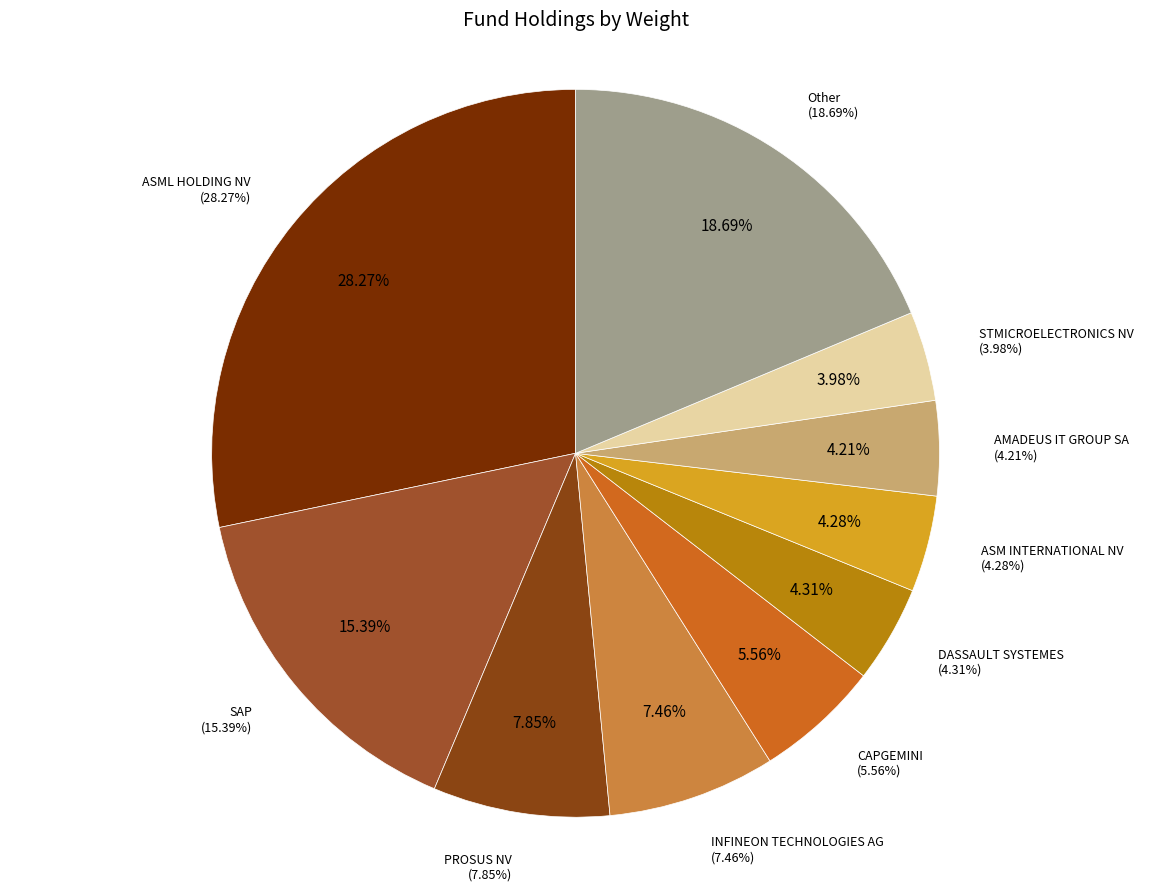

Does PROSUS NV represent more than half of the total?

No